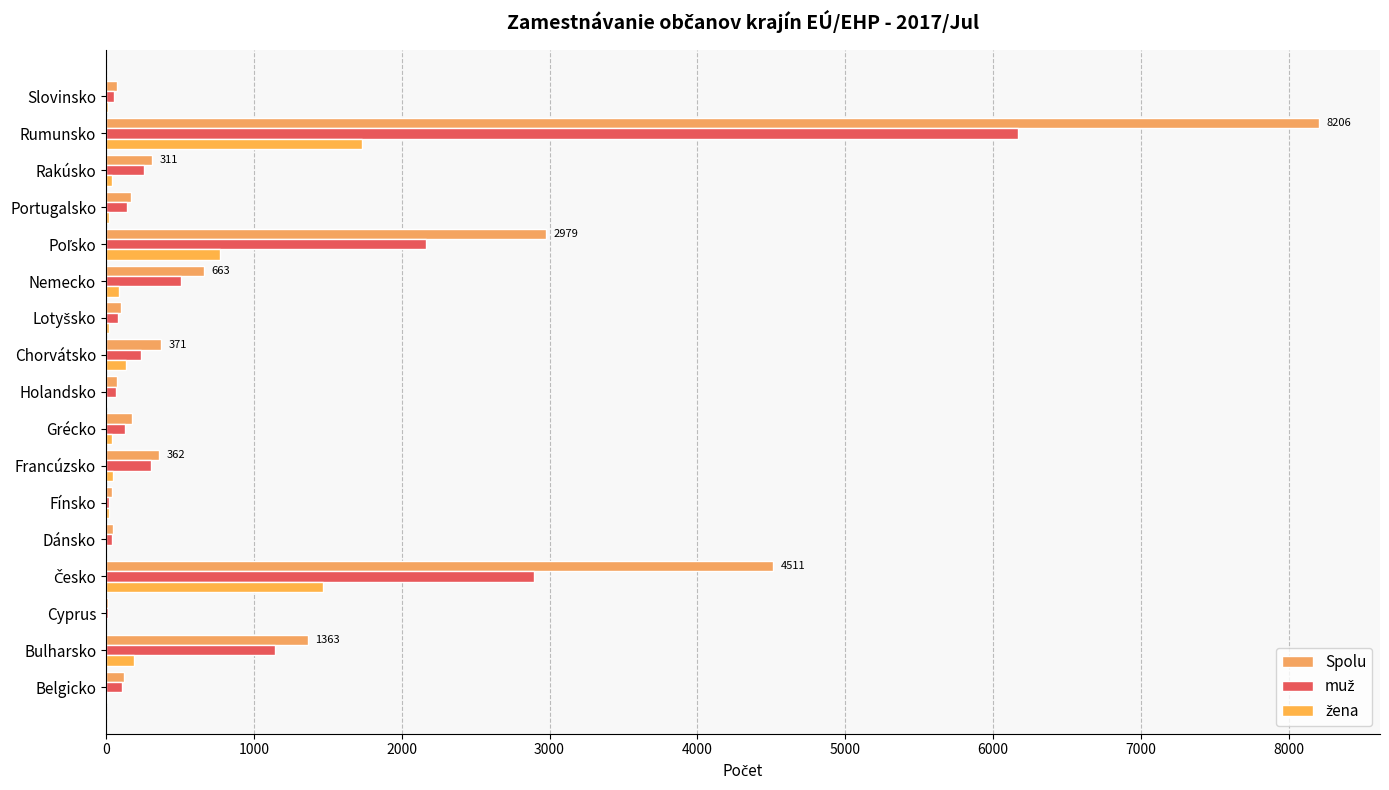

What is the lowest value of the Spolu series?

17